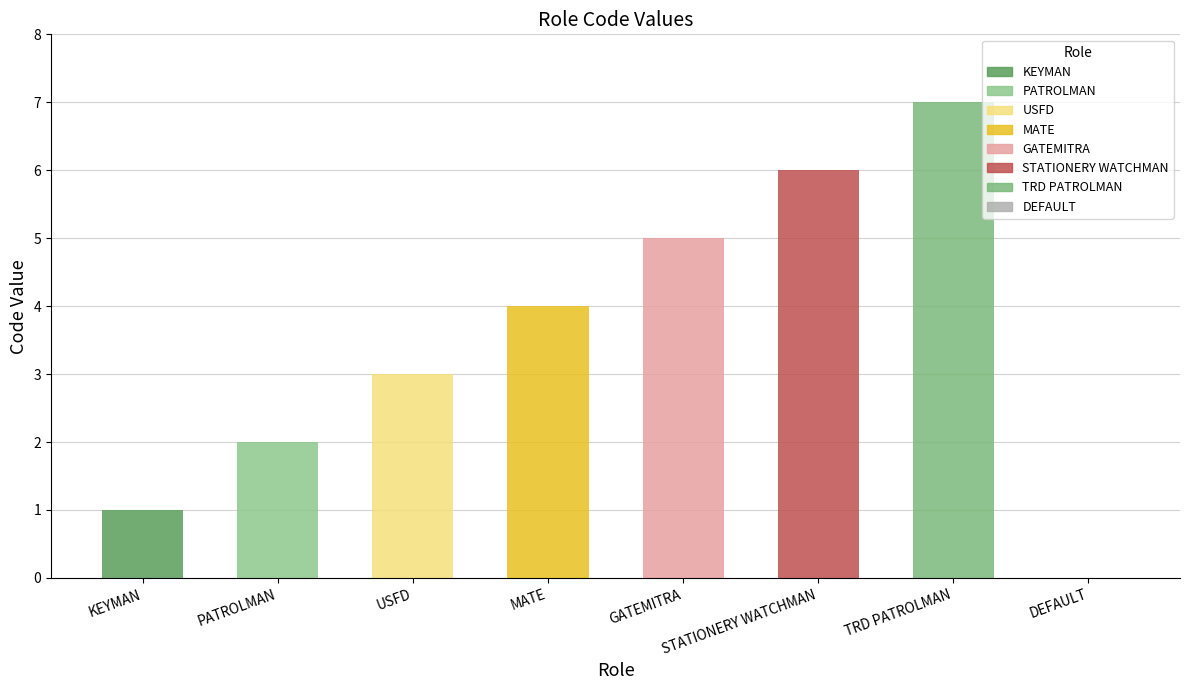

What value does the data have at USFD?

3